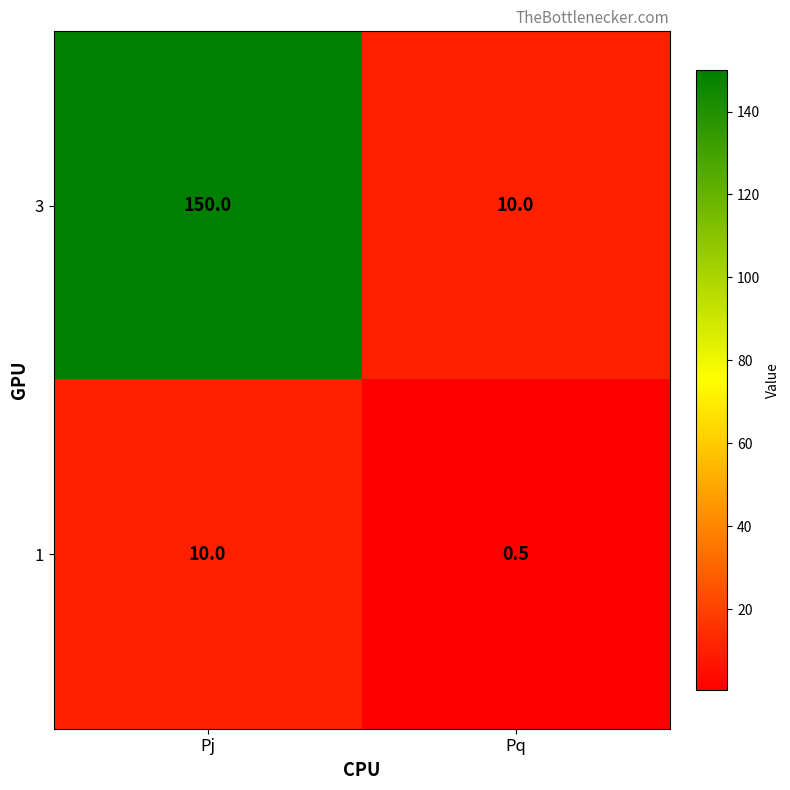

True or false: 1 has a value of 0.5 at Pq.

True